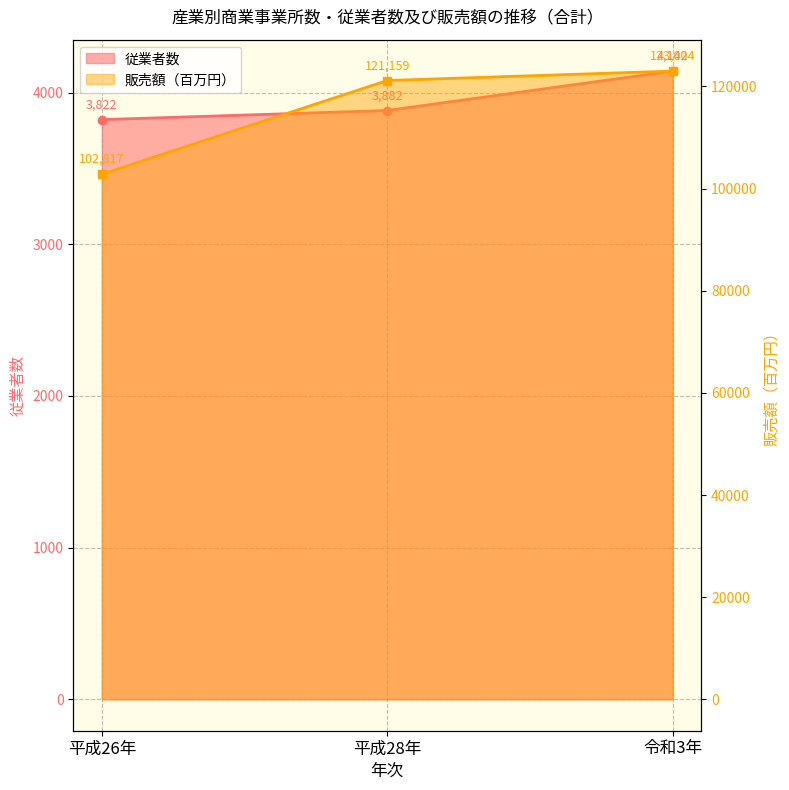

Which series has the largest total across all categories?

販売額（百万円）